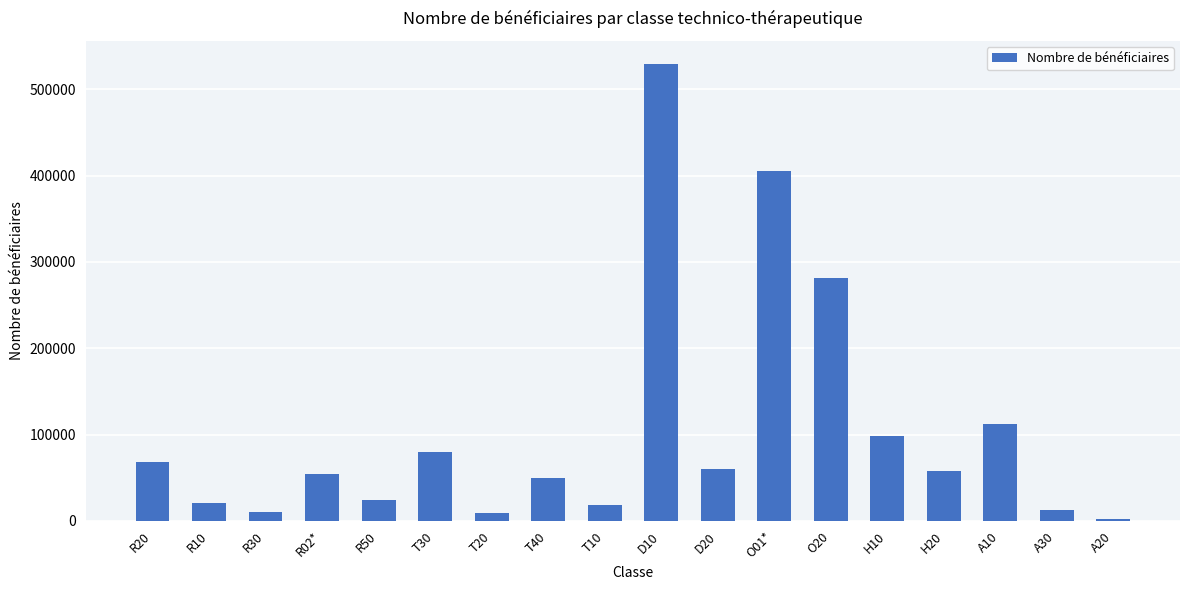

What is the maximum value shown in the chart?

529746